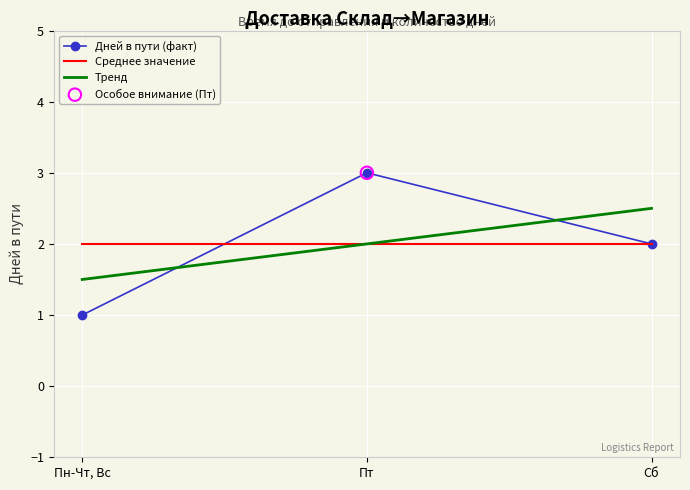

At how many categories does at least one series exceed 1?

3